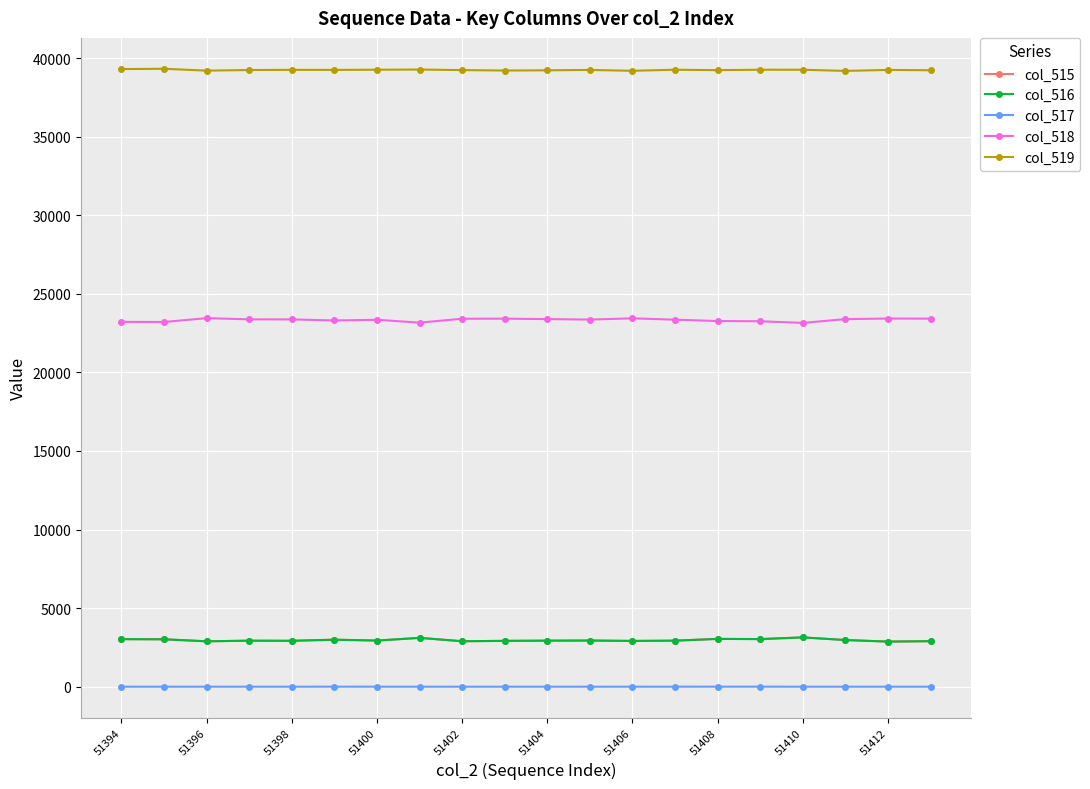

What is the average value of the col_519 series?

39238